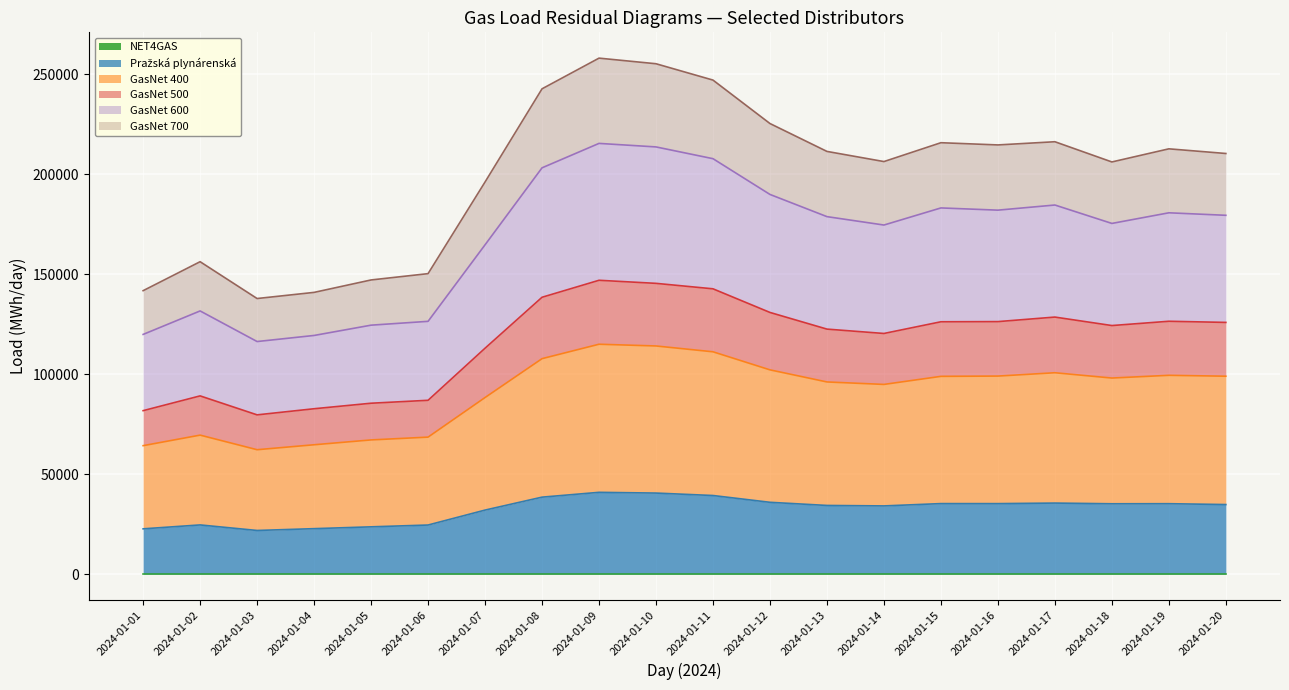

What is the total value across all series at 2024-01-08?

242658.0